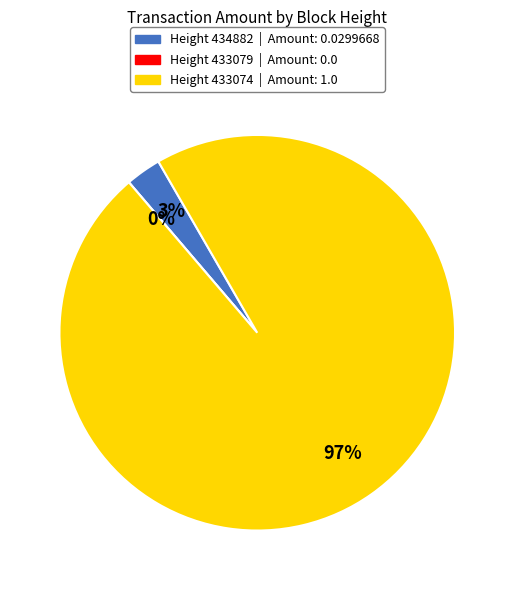

Which category has the smallest portion of the pie?

433079